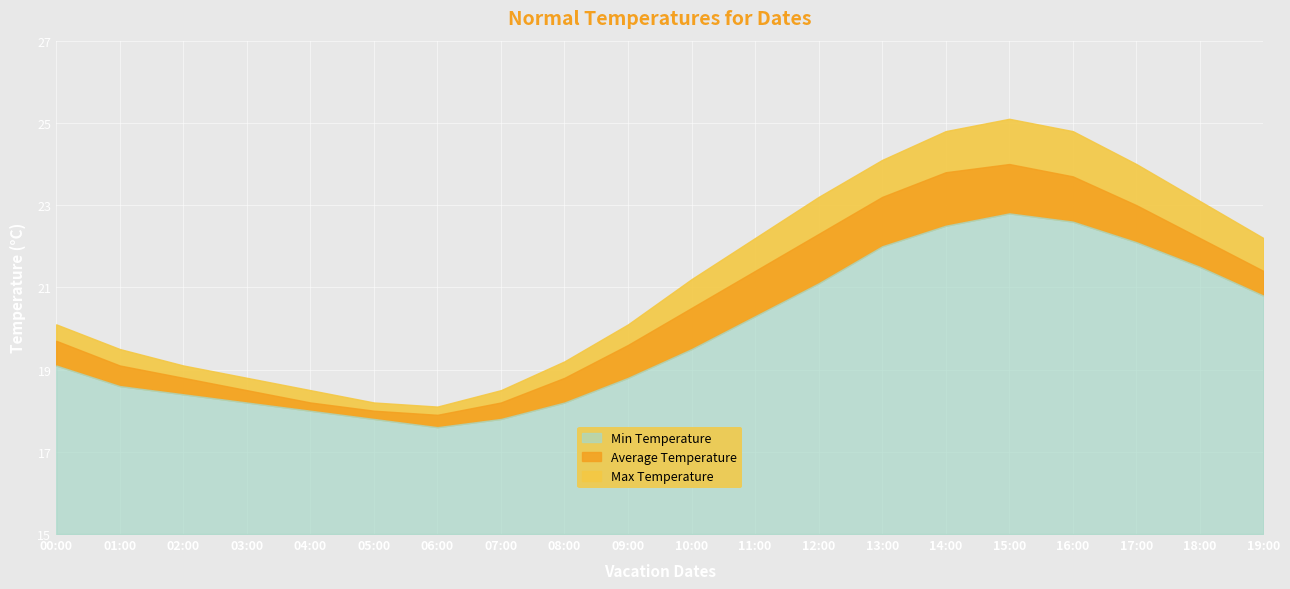

True or false: Max Temperature has more than 2 interior local peaks.

False